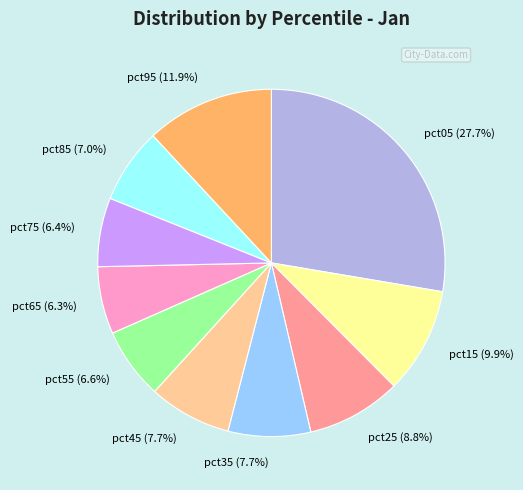

To the nearest percent, what portion does pct75 represent?

6%